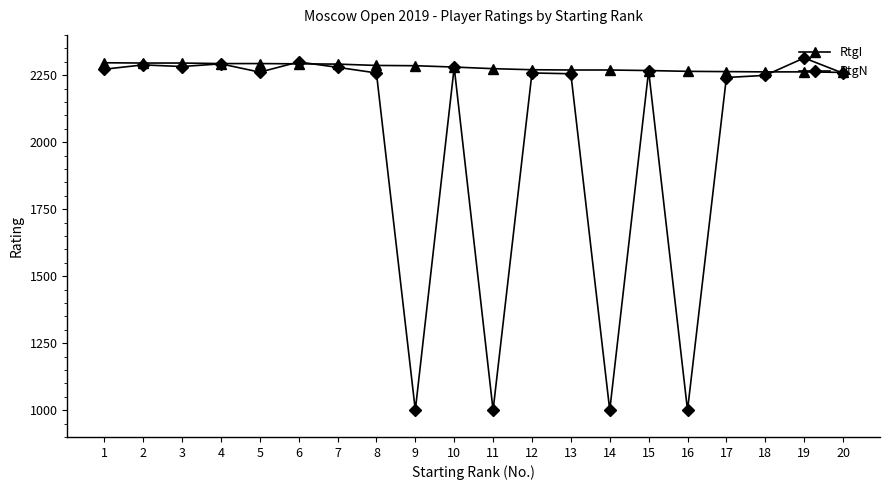

True or false: RtgI has a value of 2285 at 9.

True